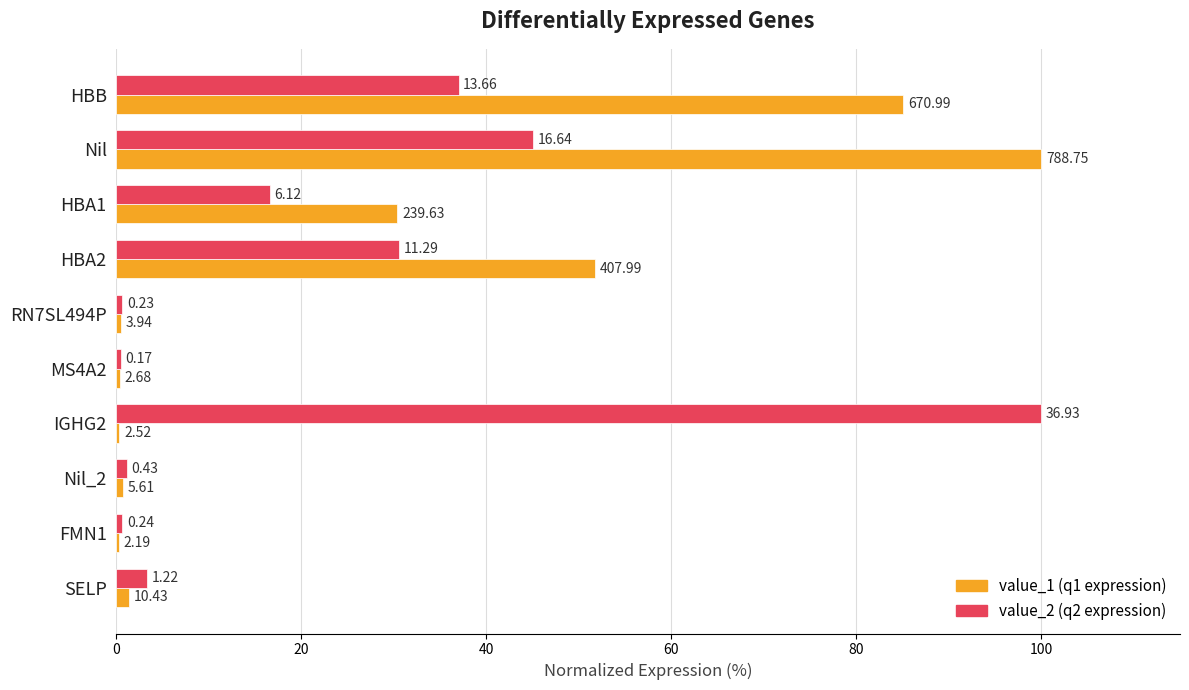

True or false: value_1 has a value of 30.4 at HBA1.

True